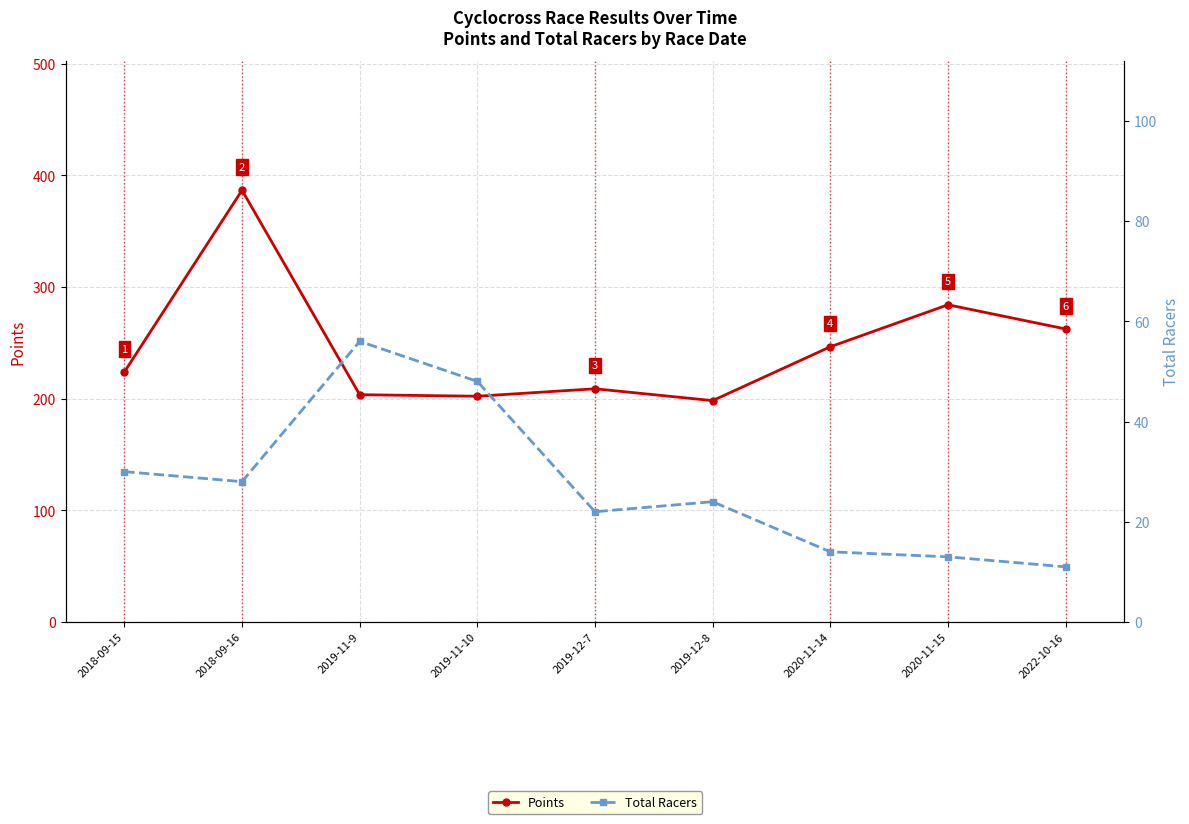

Where is Points nearest to the value 292?

2020-11-15